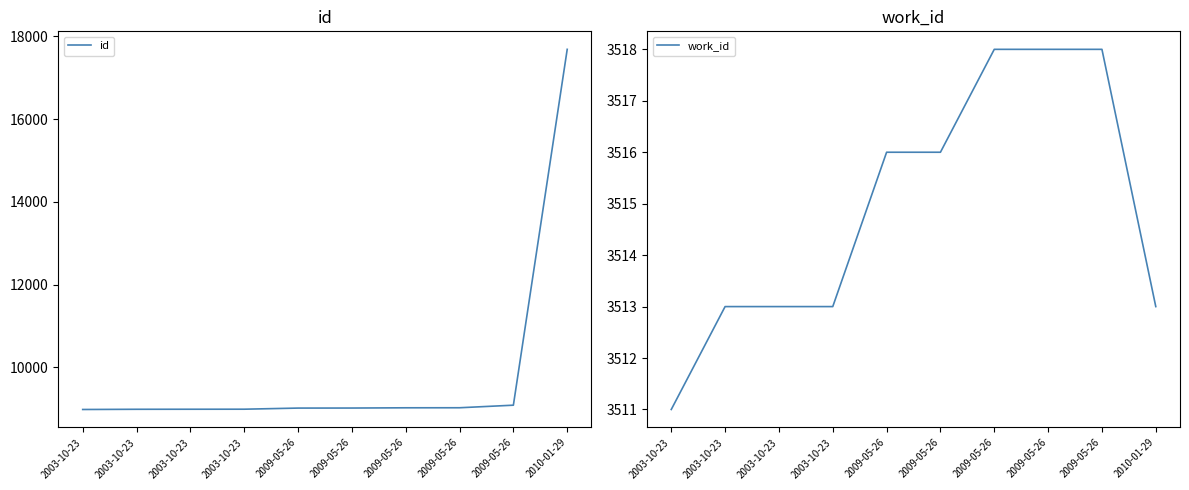

Which series changed the most between 2009-05-26 and 2009-05-26?

id